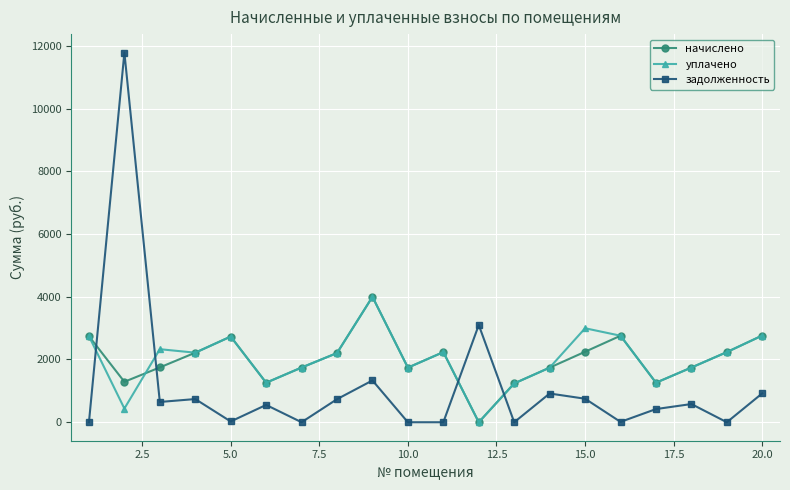

How many interior local peaks does the уплачено series have?

5